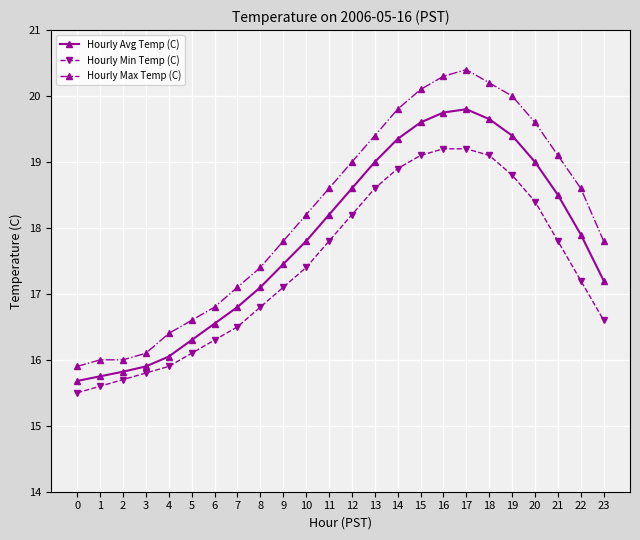

What is the difference between the maximum and second lowest values in the Hourly Min Temp (C) series?

3.6